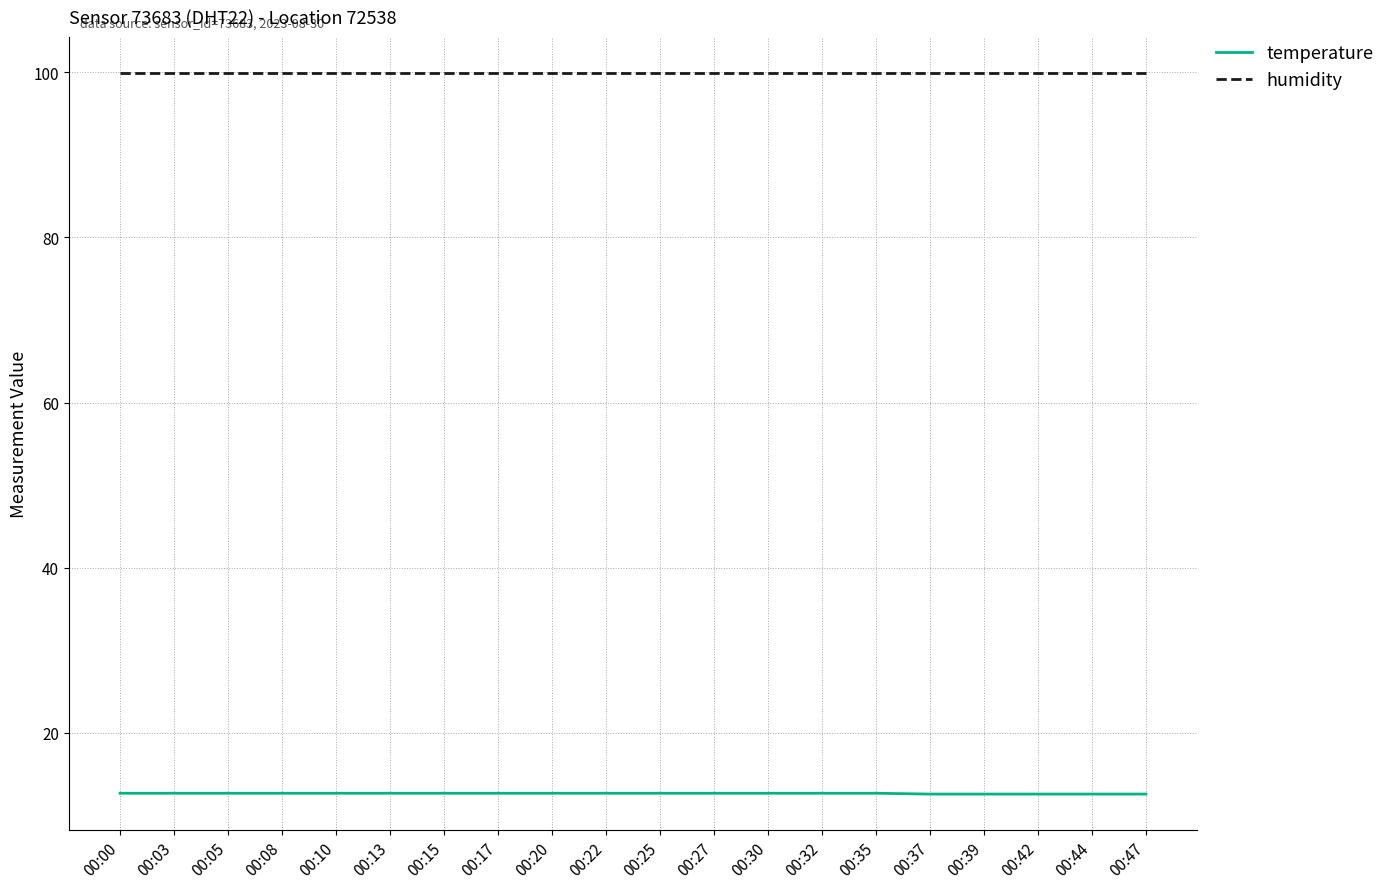

What is the total value across all series at 00:03?

112.6